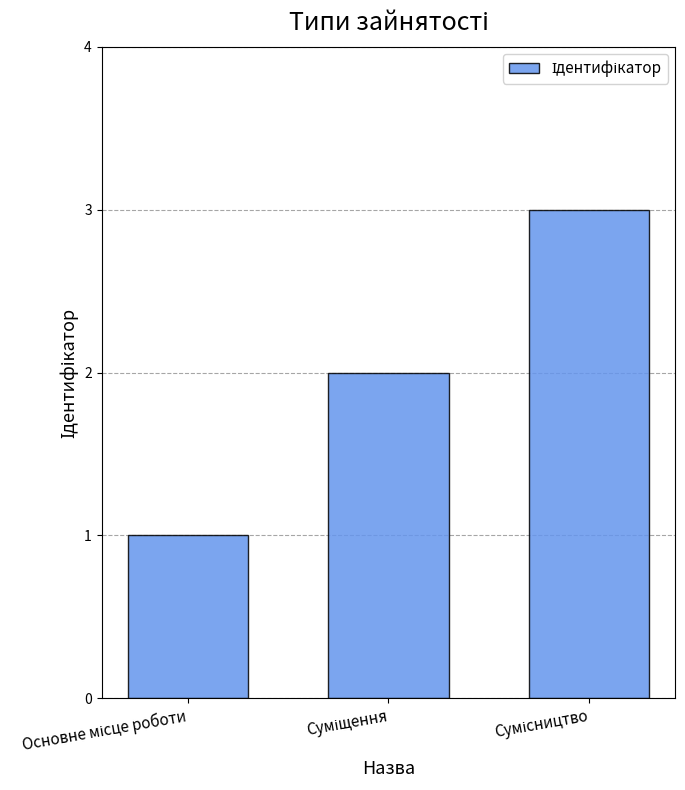

How many data points are less than 2?

1